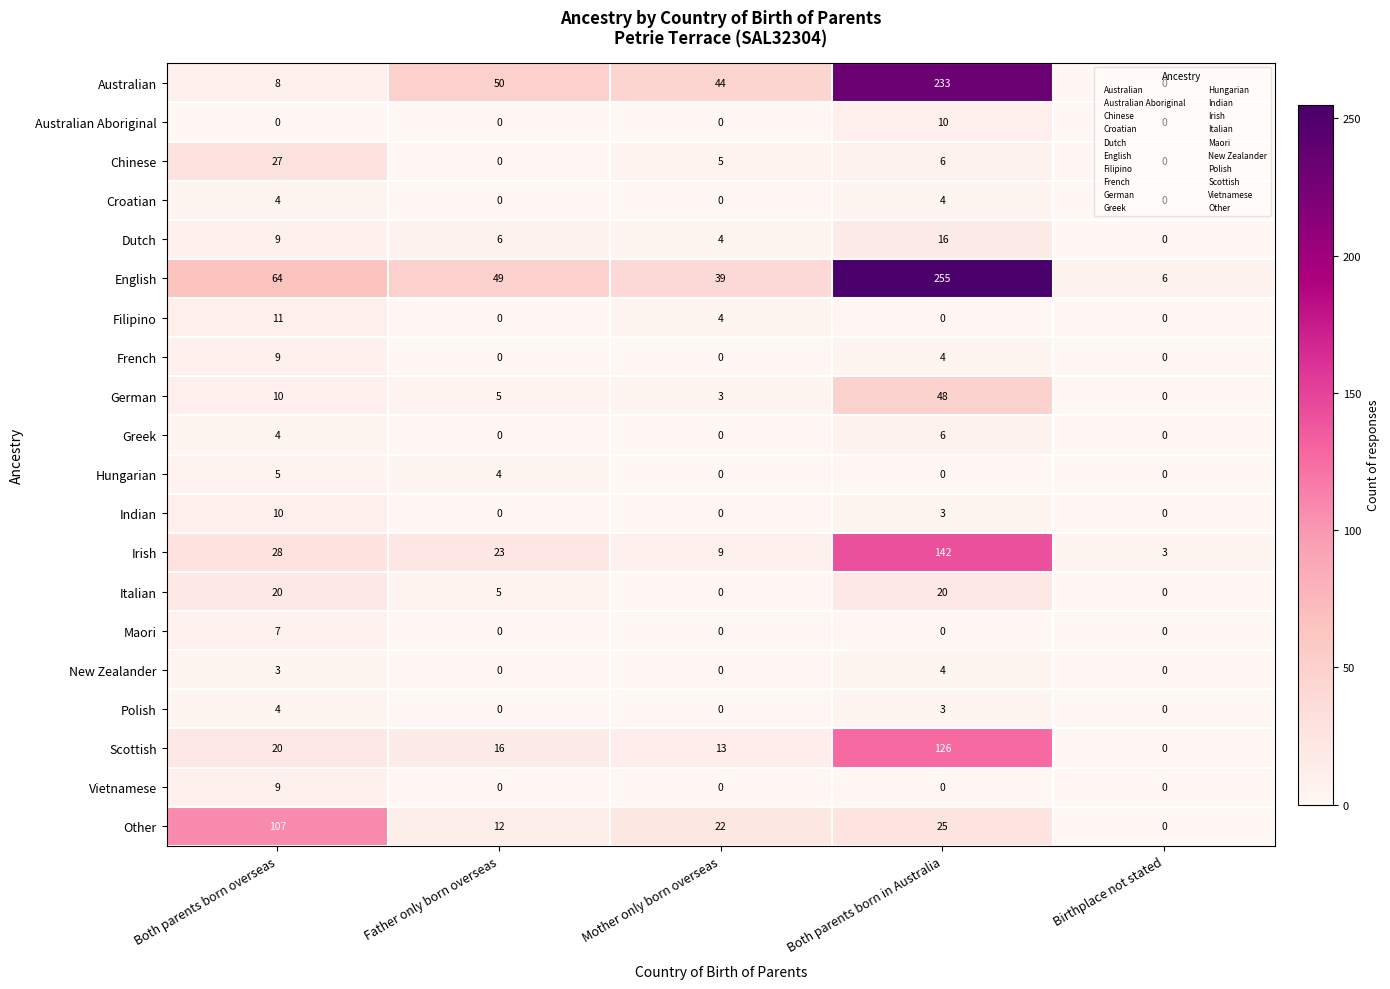

Rank the categories by Other value from lowest to highest.

Birthplace not stated, Father only born overseas, Mother only born overseas, Both parents born in Australia, Both parents born overseas